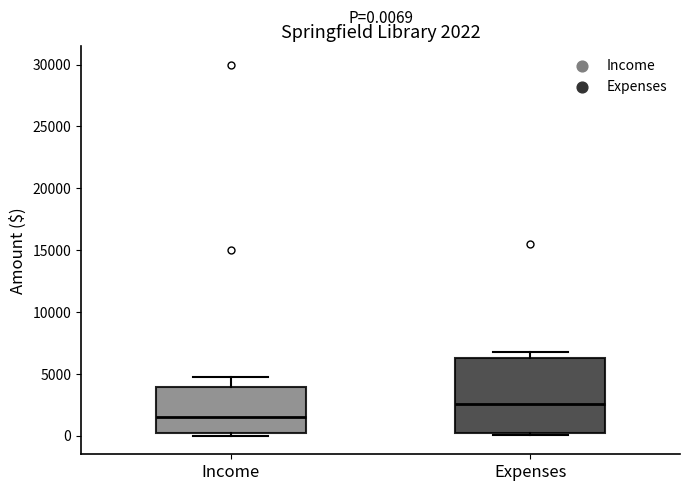

Which box's median line is the highest?

Expenses